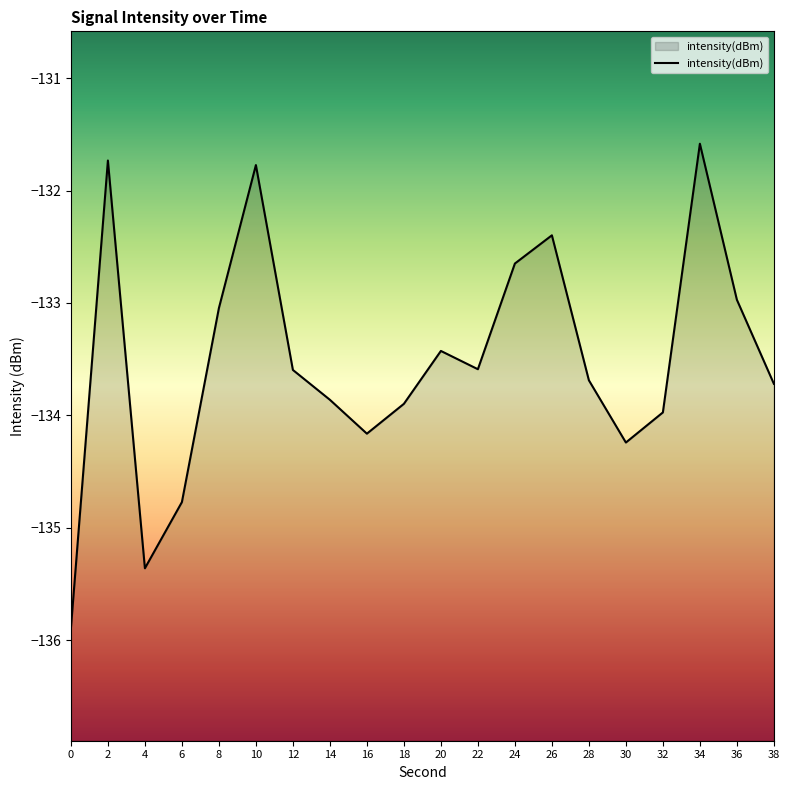

List the labels in order of value, smallest first.

0, 4, 6, 30, 16, 32, 18, 14, 38, 28, 12, 22, 20, 8, 36, 24, 26, 10, 2, 34